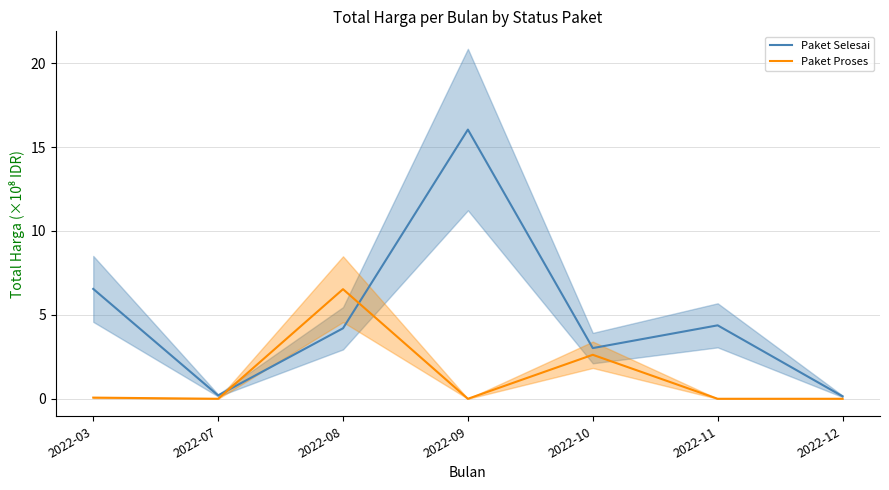

Rank the series at 2022-10 from lowest to highest value.

Paket Proses, Paket Selesai